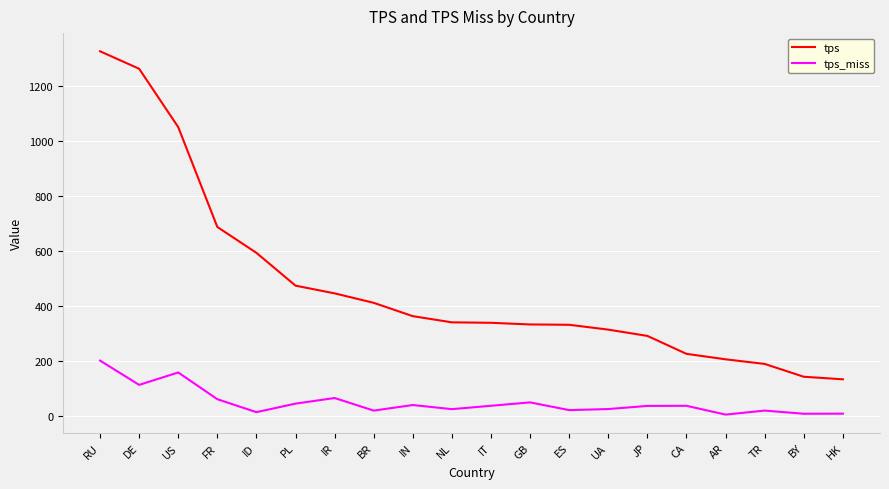

At which category is the sum across all series the highest?

RU